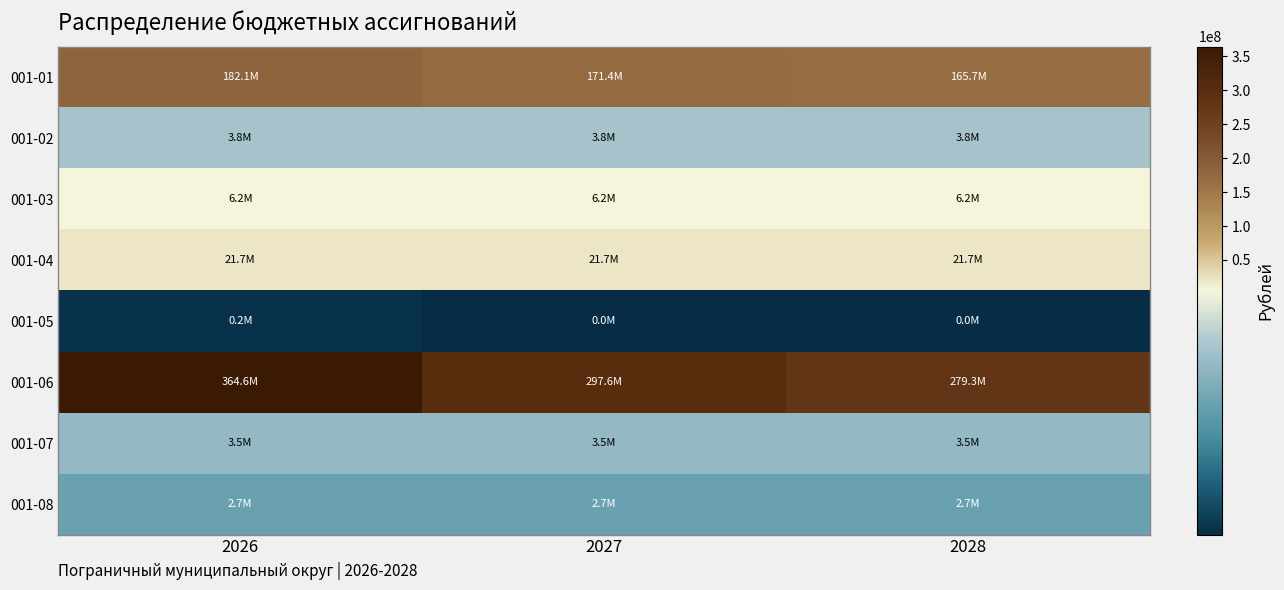

Count the number of data series in this chart.

8